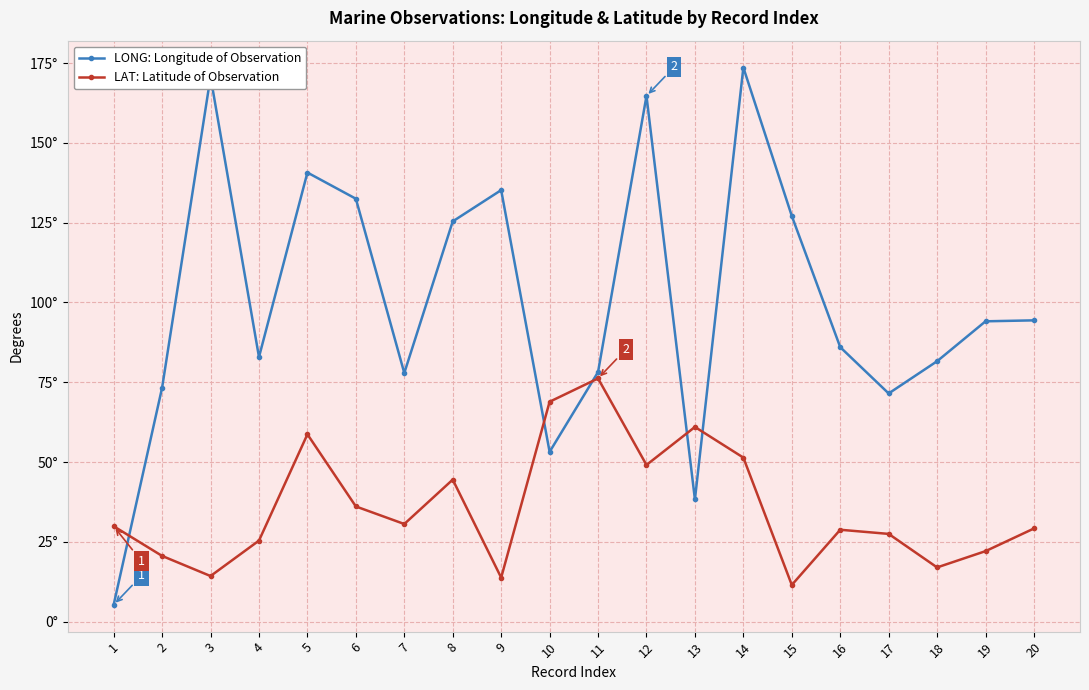

What are all the series names shown in the legend?

LONG: Longitude of Observation, LAT: Latitude of Observation